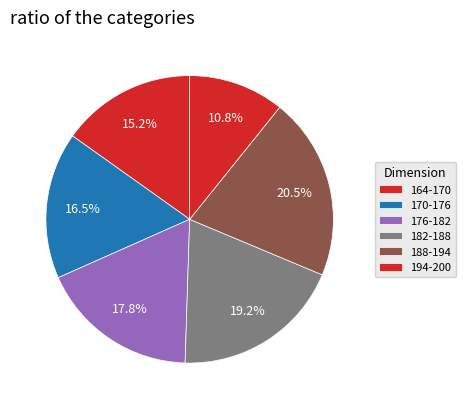

Which category has the smallest portion of the pie?

164-170